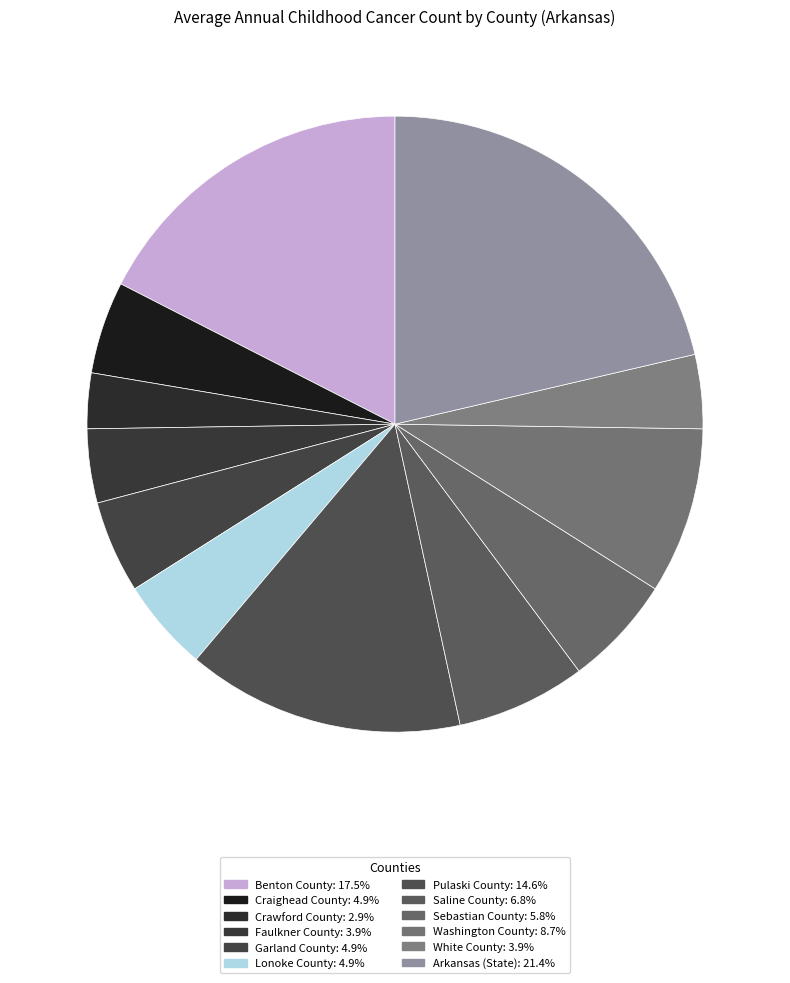

Count the number of slices in the pie.

12